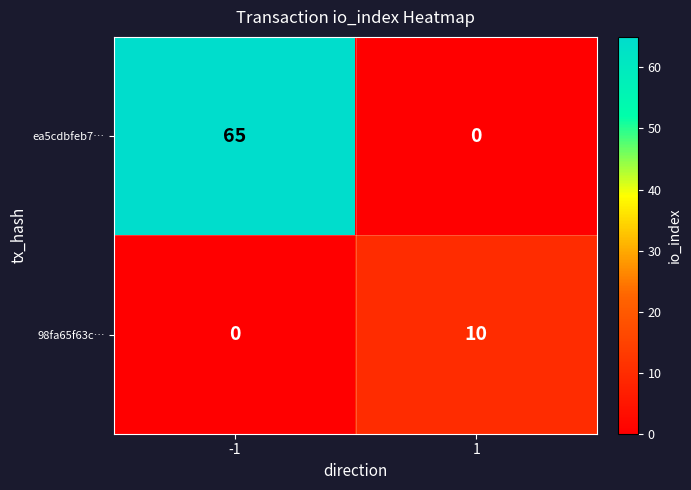

Read the ea5cdbfeb7… value at -1, to the nearest 5.

65